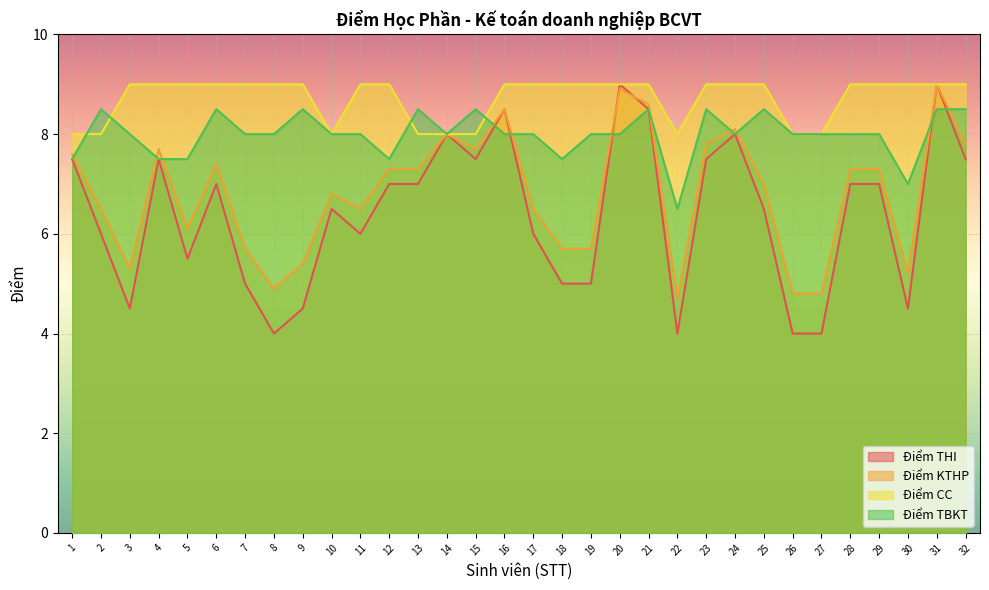

True or false: Điểm TBKT and Điểm CC intersect in this chart.

True